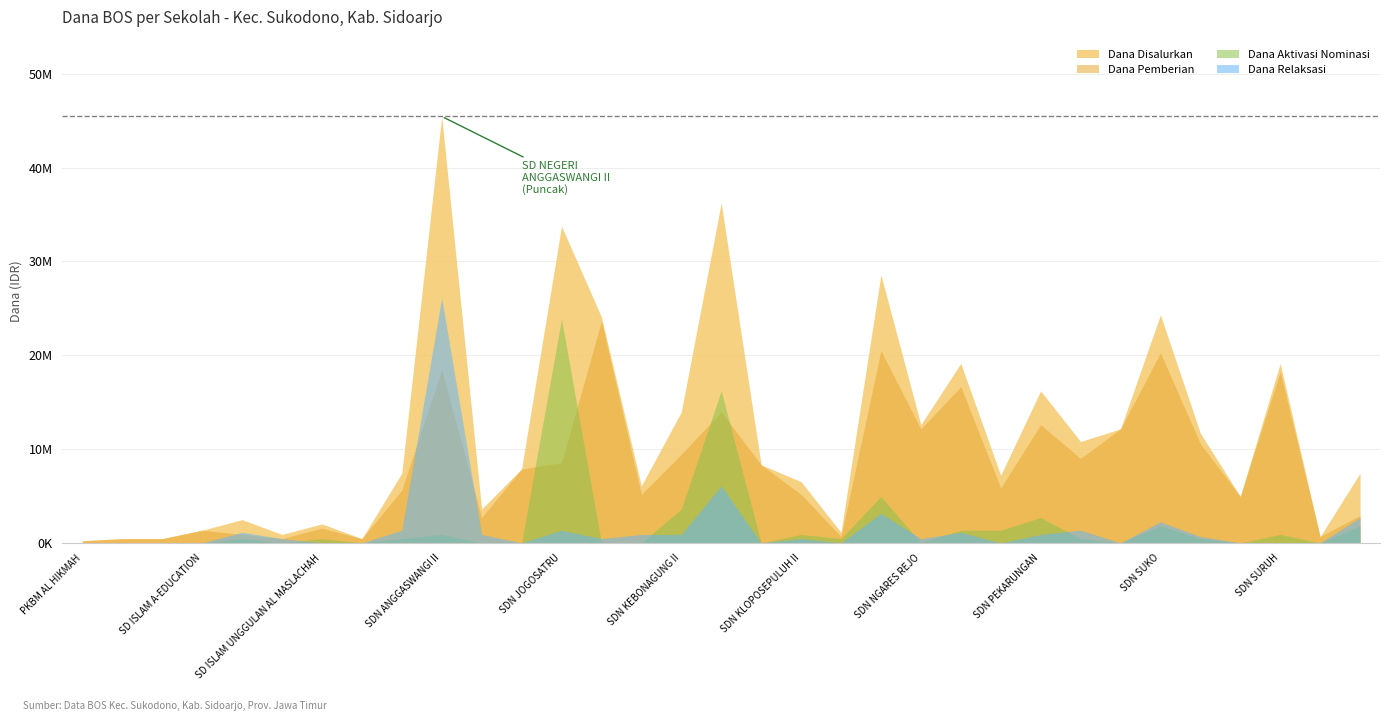

At SD NEGERI JOGOSATRU, list the series in order from smallest to largest.

Dana Relaksasi, Dana Pemberian, Dana Aktivasi Nominasi, Dana Disalurkan